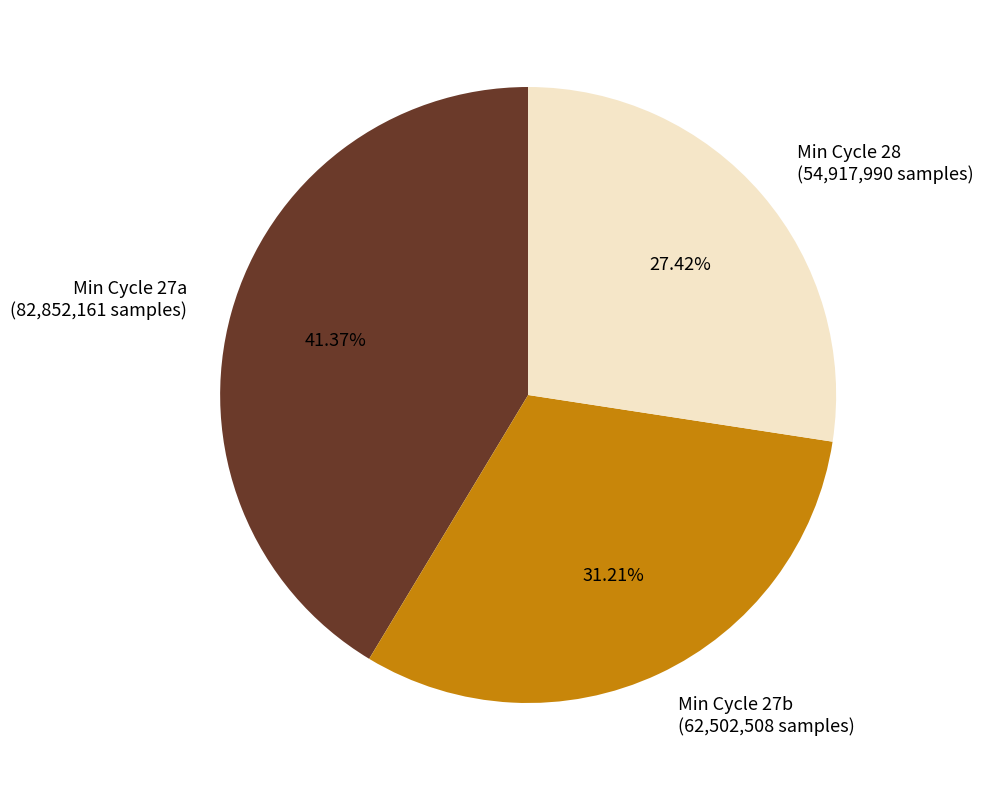

Does Min Cycle 27b (62,502,508 samples) represent more than half of the total?

No